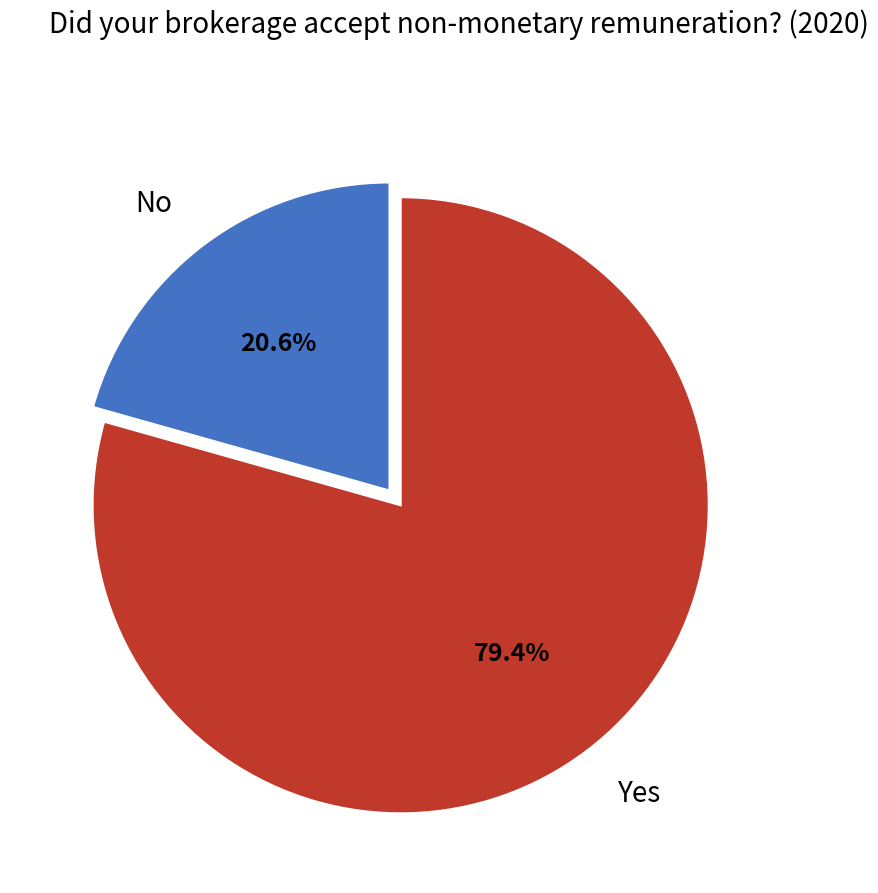

To the nearest percent, what is the difference between the No and Yes slice percentages?

59%